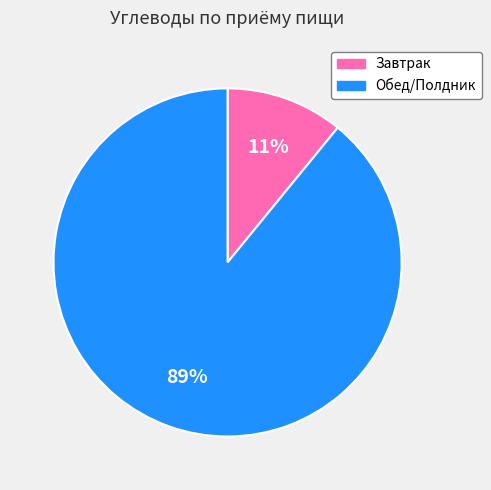

Count the number of slices in the pie.

2